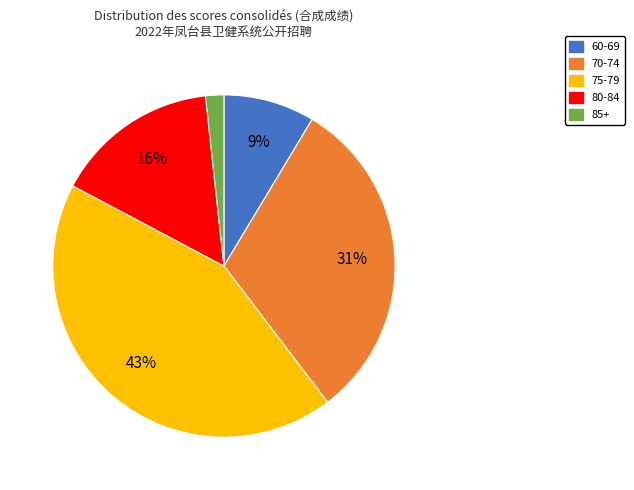

Rank the categories by value from highest to lowest.

75-79, 70-74, 80-84, 60-69, 85+